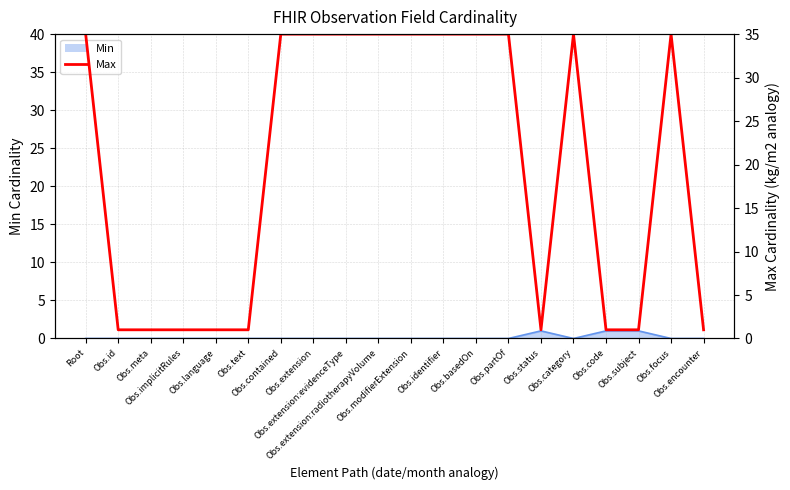

What is the average value?

20